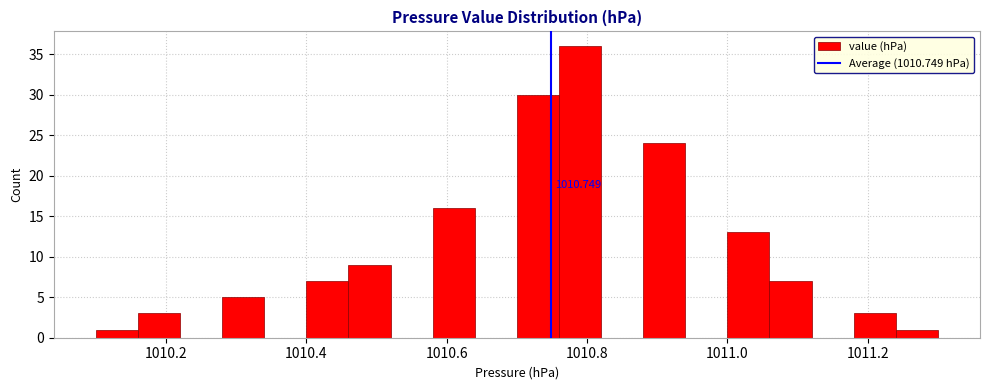

Around what value on the x-axis is the tallest bar? Give the approximate position of its centre, as read against the axis.

1010.80